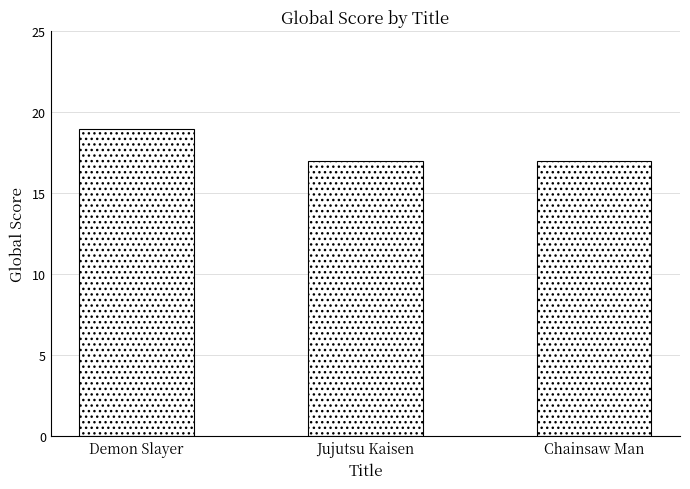

Which has a higher value, Chainsaw Man or Demon Slayer?

Demon Slayer